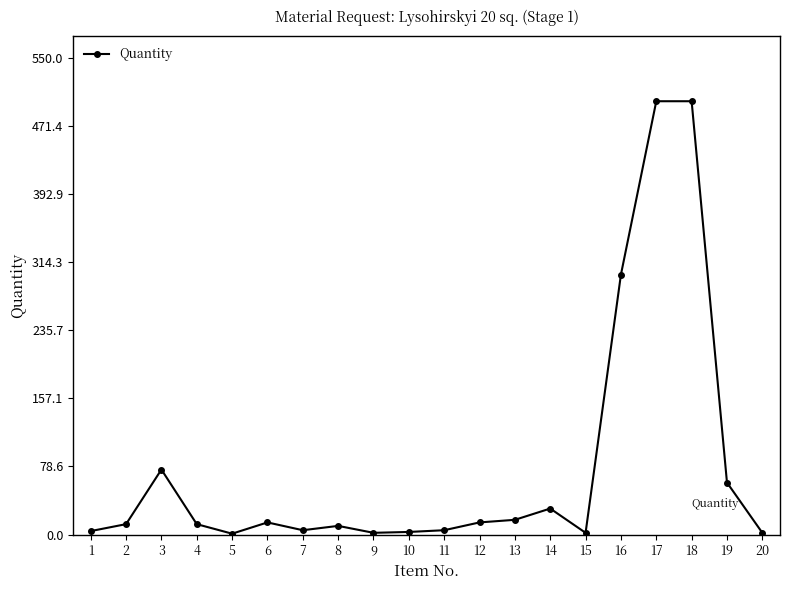

What is the difference between the maximum and second lowest values?

498